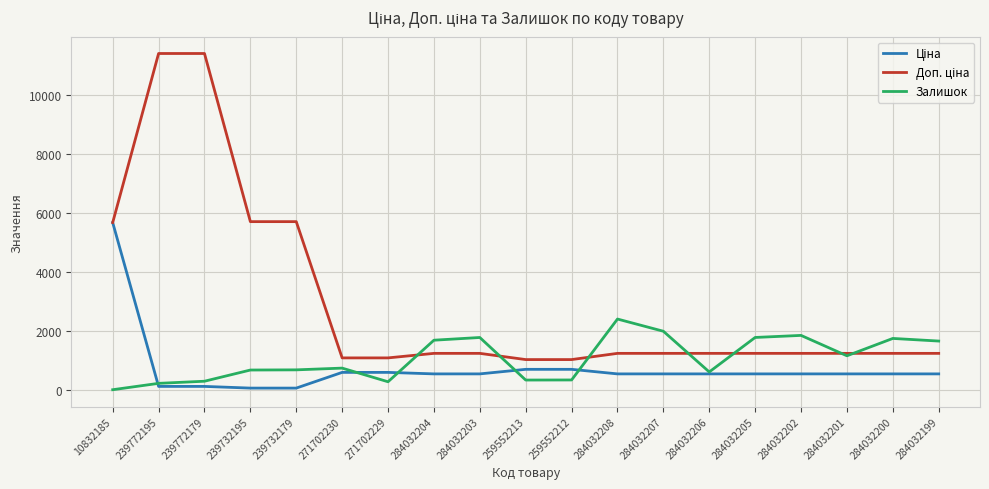

How many lines are shown in the chart?

3